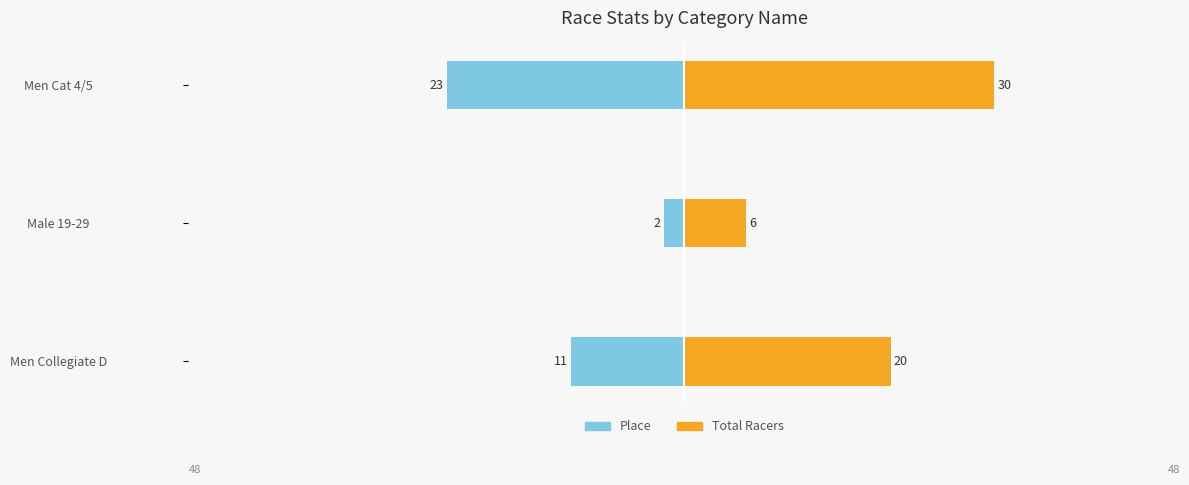

The Place series shows -8 at Men Cat 4/5. True or false?

False